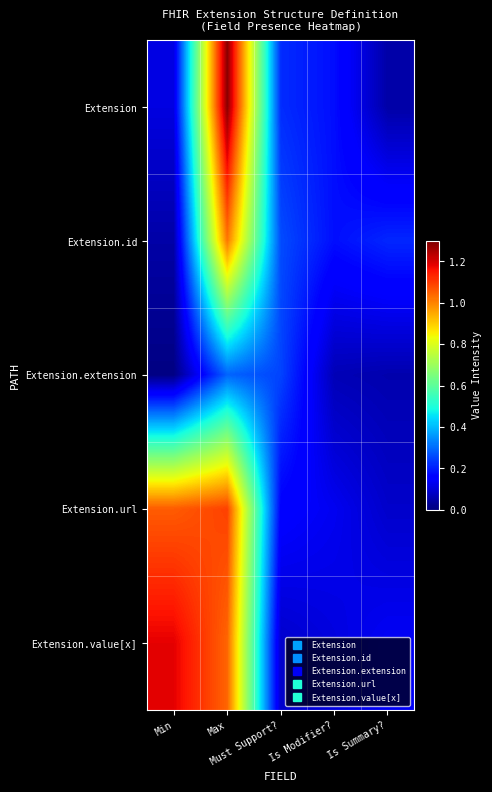

Rank the series by their maximum value, from lowest to highest.

Extension.extension, Extension.id, Extension.url, Extension.value[x], Extension